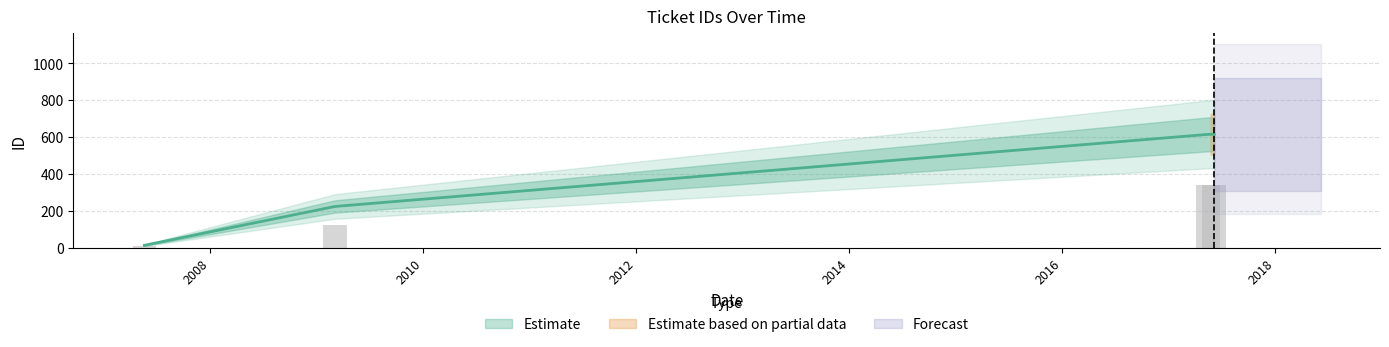

What is the difference between the values at 2017-05-15 and 2007-05-21?

602